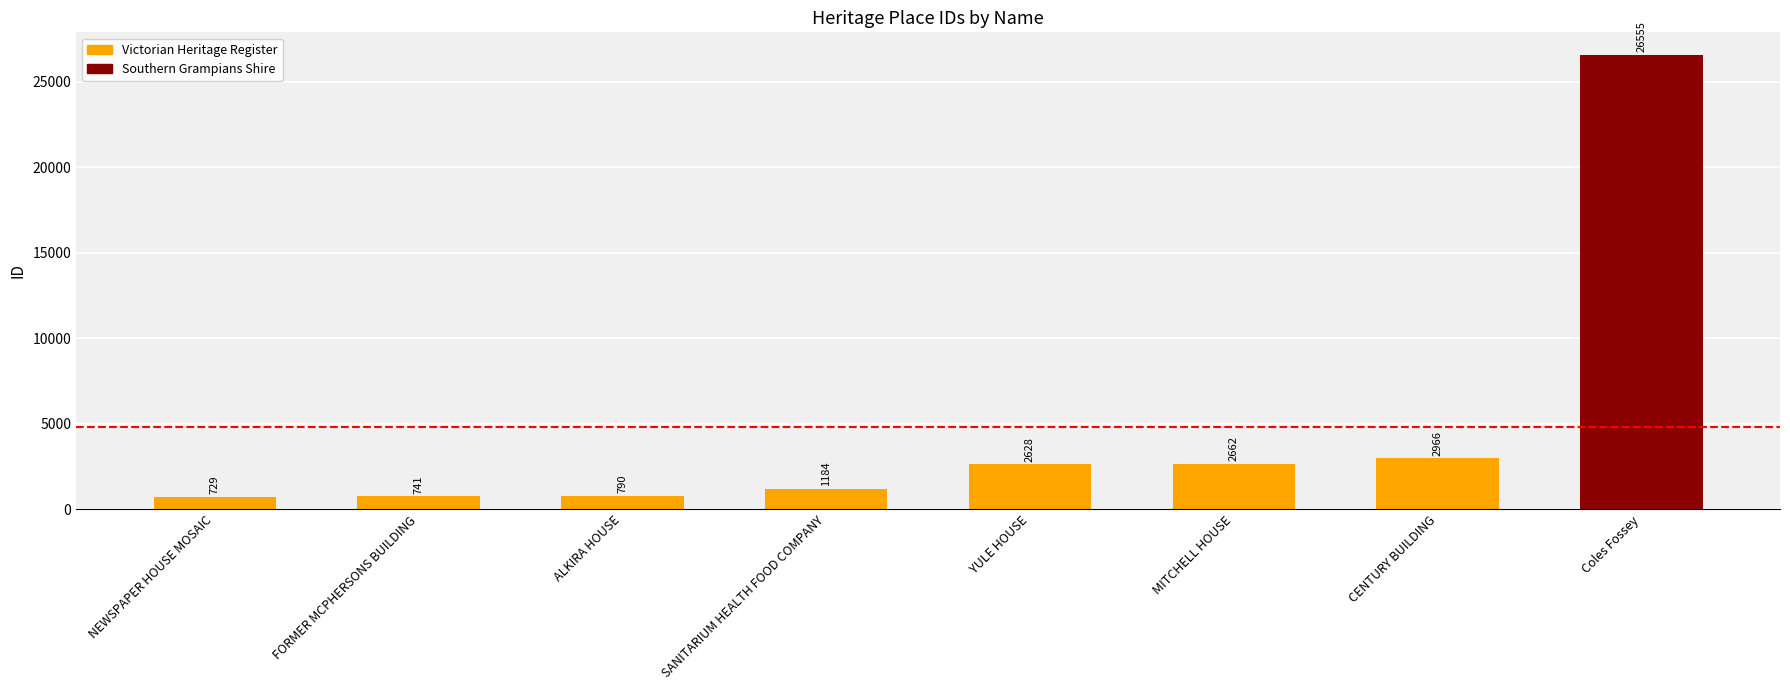

Reading right to left, extract all data points from this chart.

Coles Fossey=26555	CENTURY BUILDING=2966	MITCHELL HOUSE=2662	YULE HOUSE=2628	SANITARIUM HEALTH FOOD COMPANY=1184	ALKIRA HOUSE=790	FORMER MCPHERSONS BUILDING=741	NEWSPAPER HOUSE MOSAIC=729